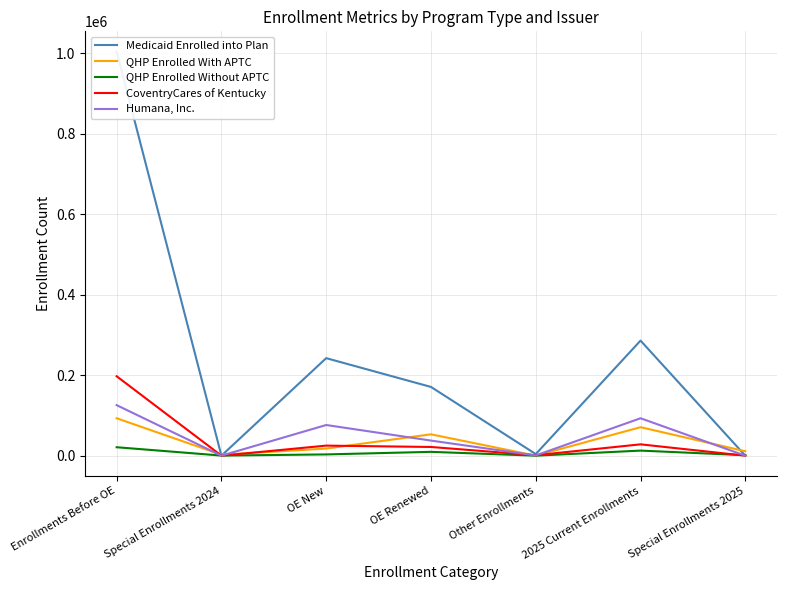

What is the label of the 4th point from the left?

OE Renewed